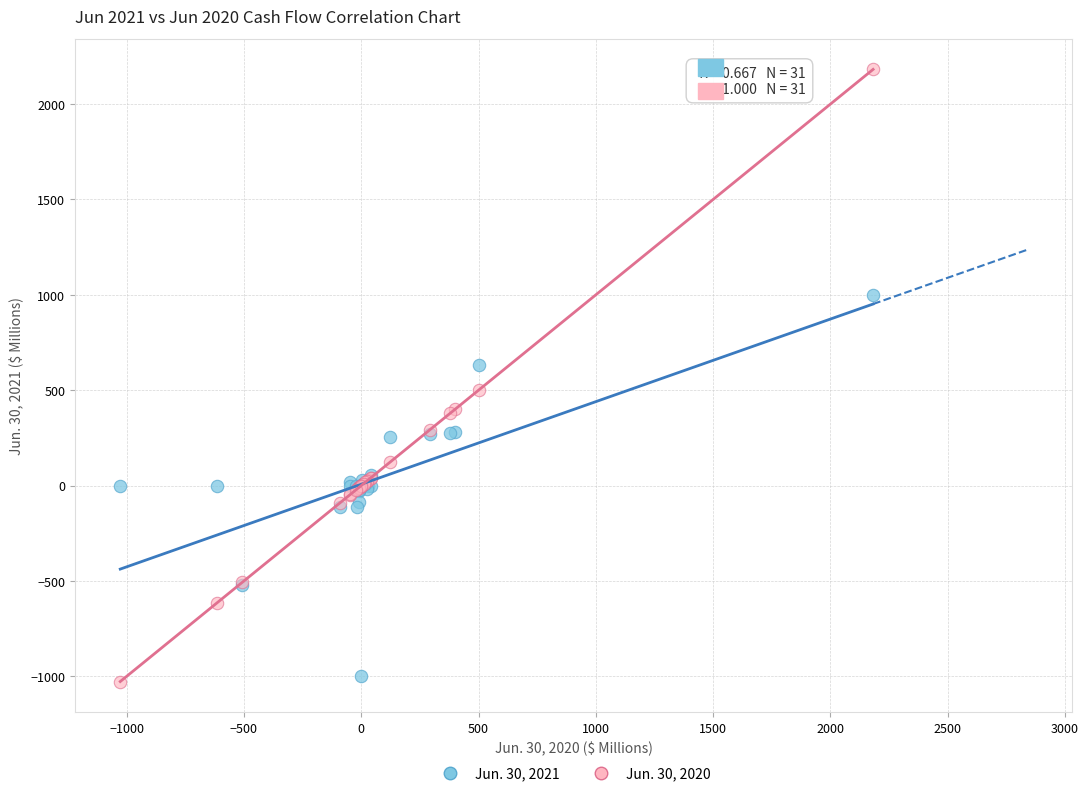

Which series has the largest Y range (max minus min)?

Jun. 30, 2020